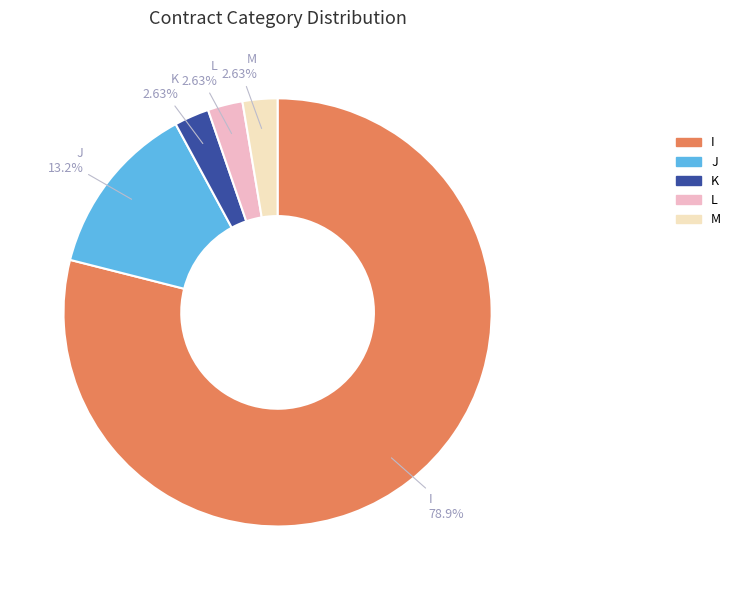

What percentage is NOT represented by L?

97.4%